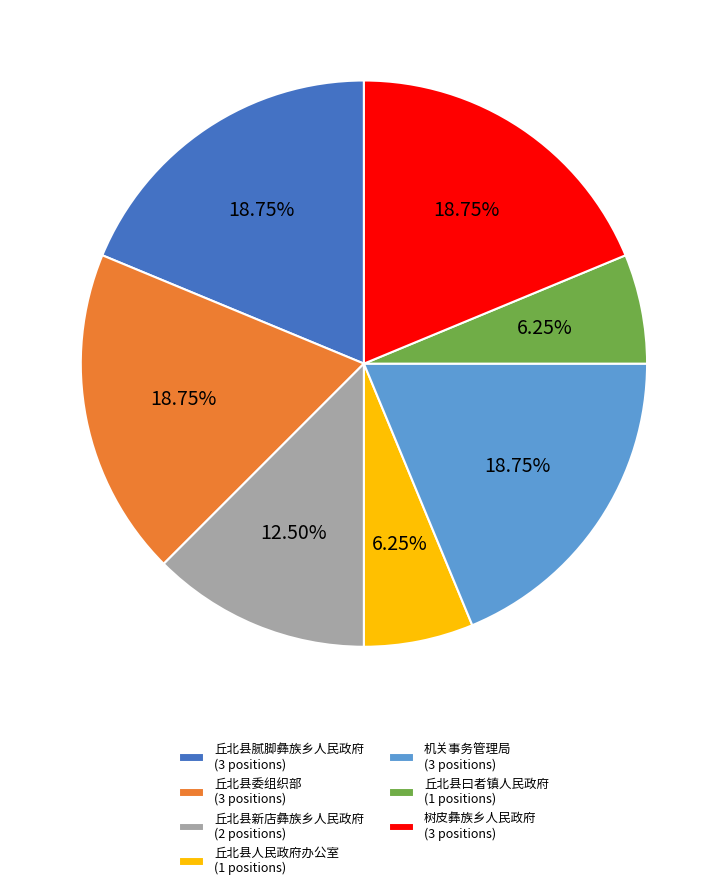

Approximately how many times larger is the value at 树皮彝族乡人民政府 (3 positions) compared to 丘北县人民政府办公室 (1 positions)?

3.0